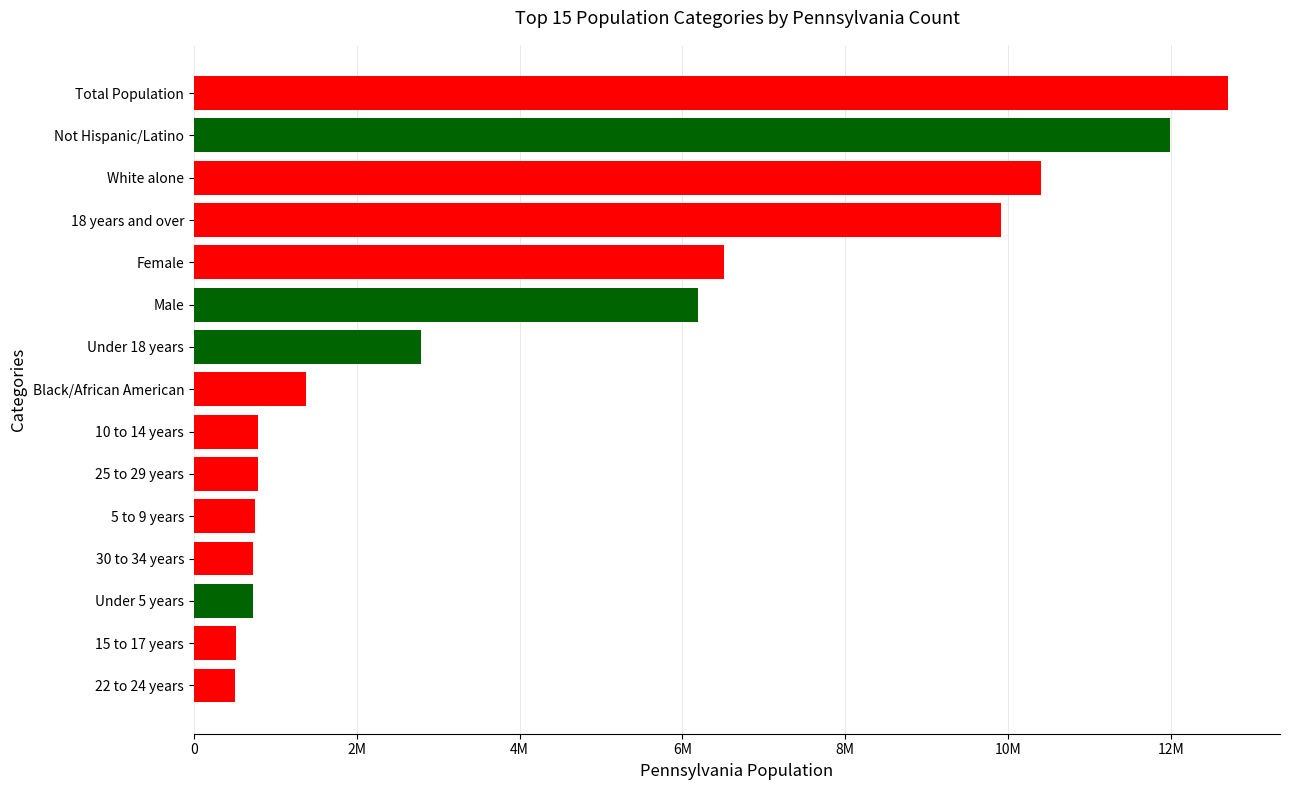

Does the chart contain any negative values?

No